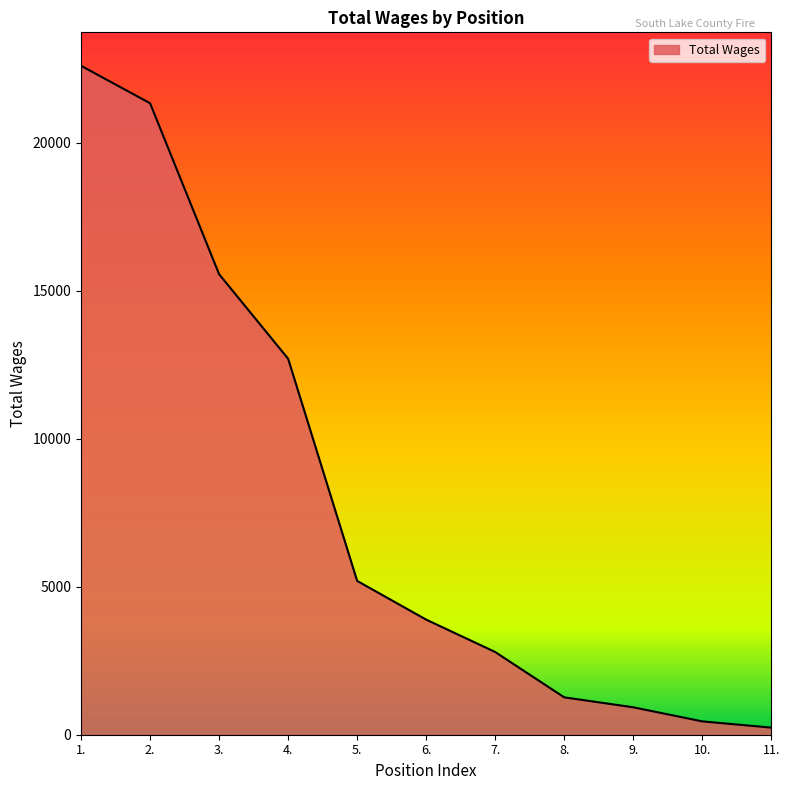

Rank the categories by value from lowest to highest.

11., 10., 9., 8., 7., 6., 5., 4., 3., 2., 1.